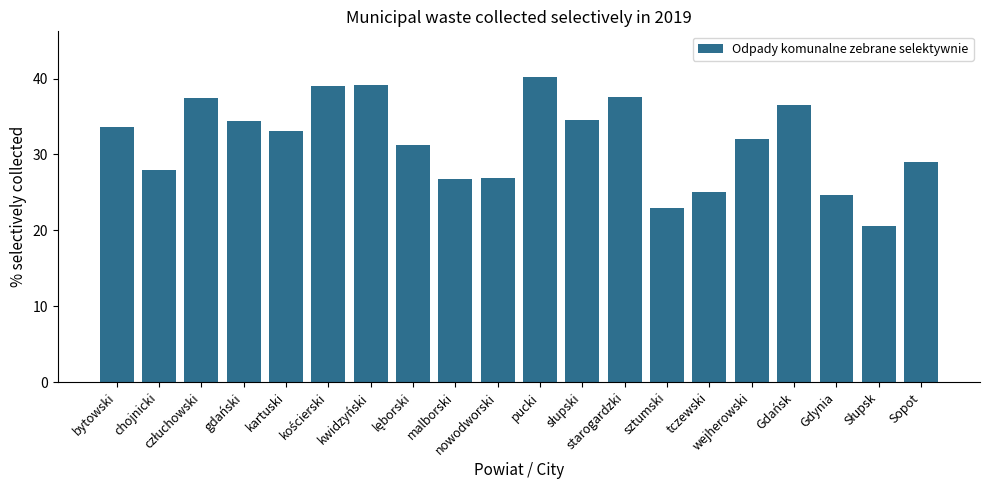

Is it true that the value at Gdynia is 24.7?

True